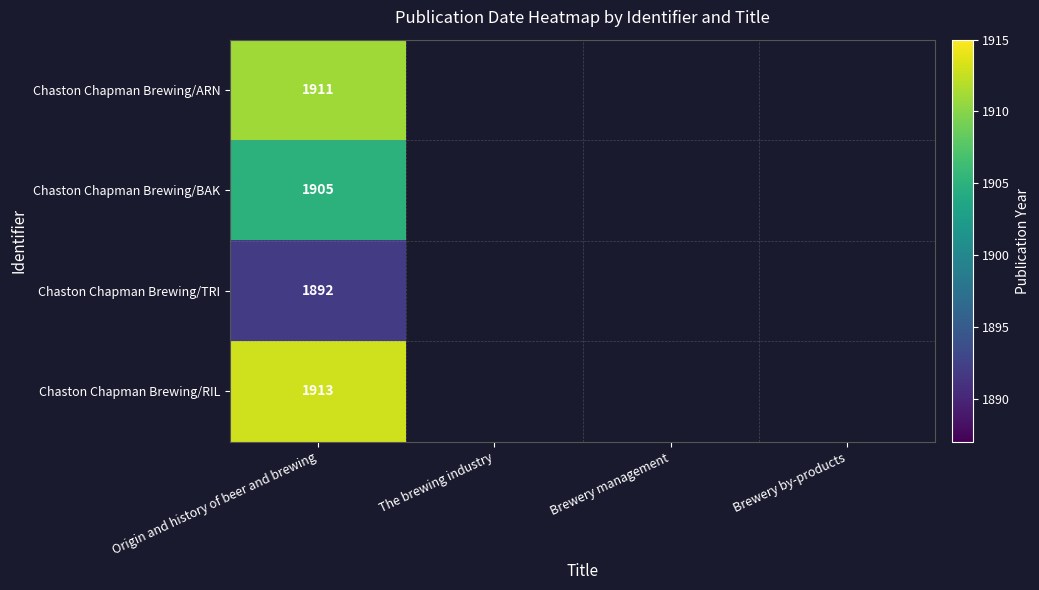

Between Brewery by-products and The brewing industry, which is larger?

Brewery by-products